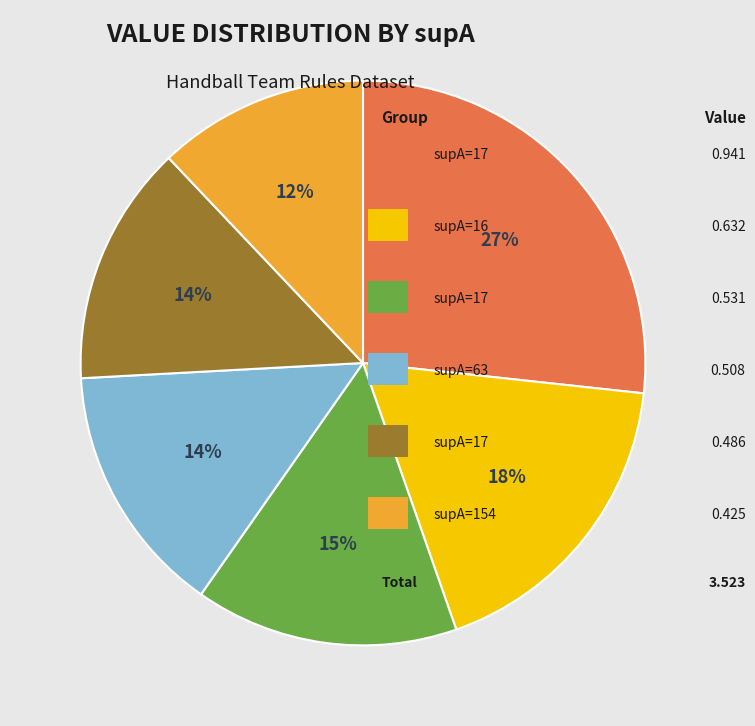

Is there any slice that represents more than half of the pie?

No